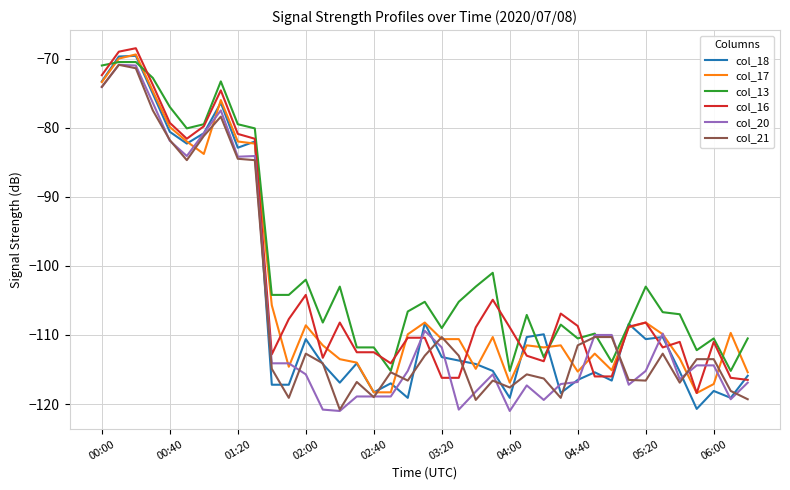

Which series has the largest total across all categories?

col_13